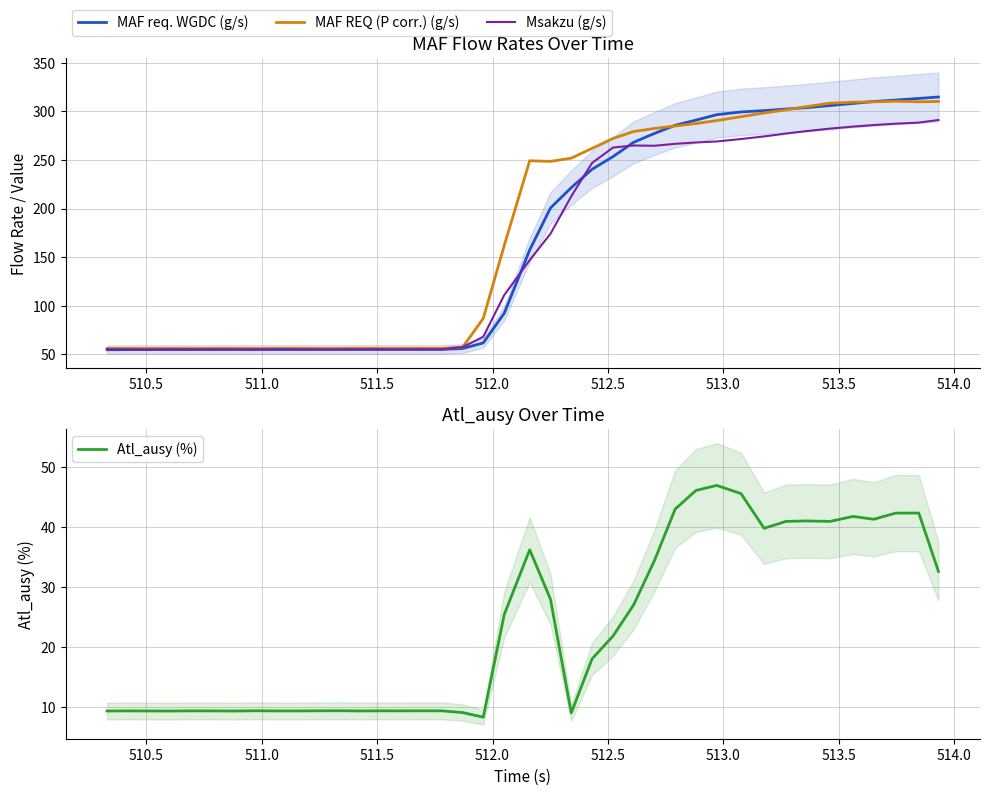

What is the highest value of the MAF REQ (P corr.) (g/s) series?

310.5